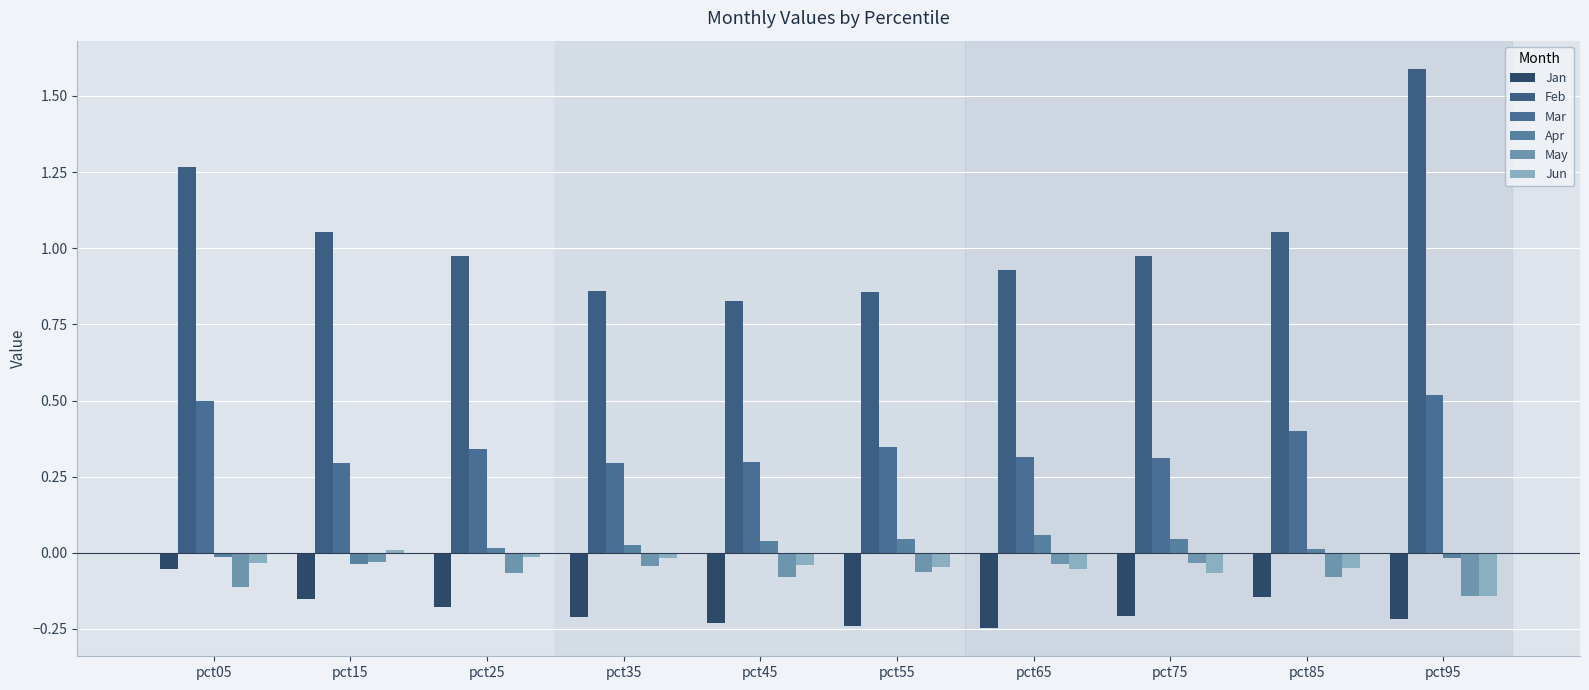

How many groups of bars are there?

10